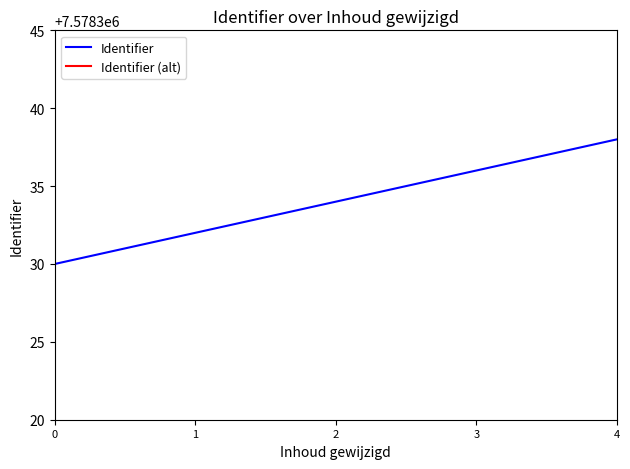

Reading left to right, list all the values displayed in this chart.

Identifier: 7578330	7578332	7578334	7578336	7578338
Identifier (alt): 15156630	15156632	15156634	15156636	15156638